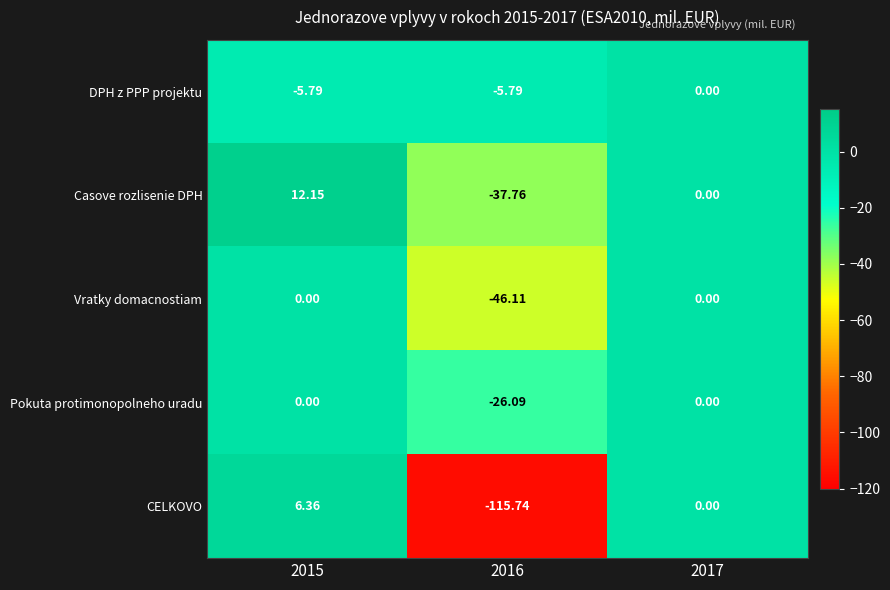

Is the value of Pokuta protimonopolneho uradu at 2015 greater than the value of Casove rozlisenie DPH at 2016?

Yes